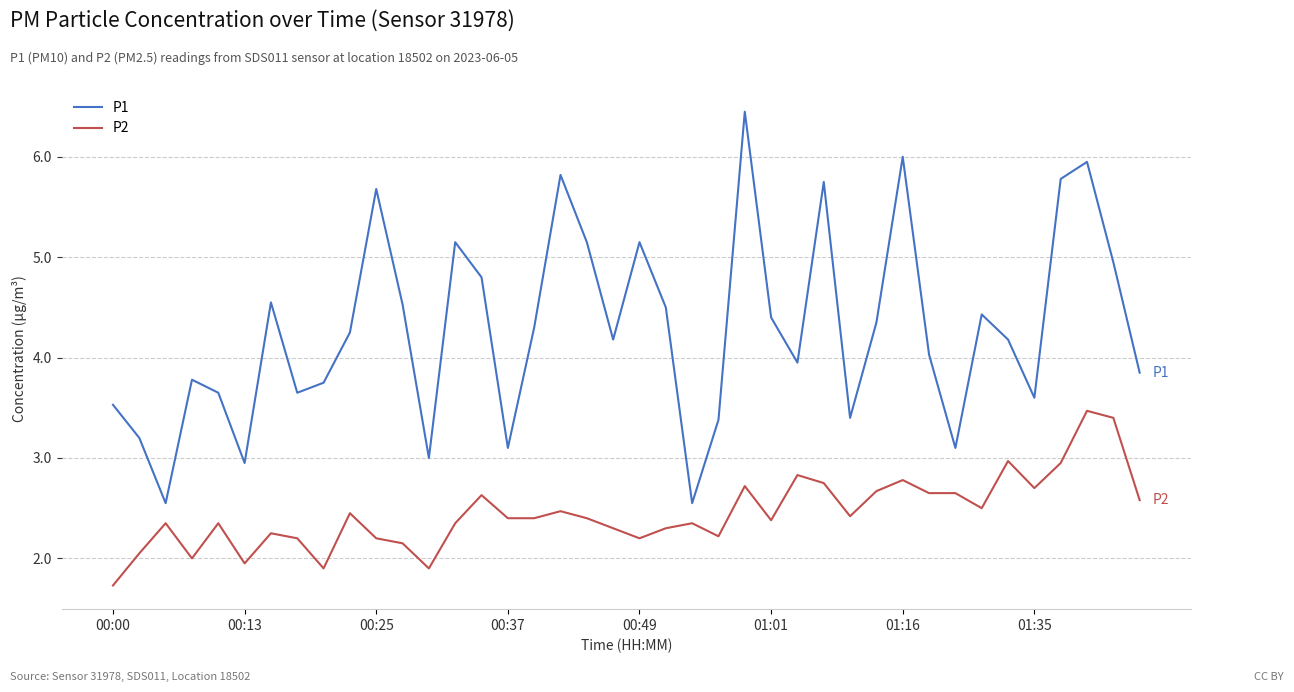

Rank the series by their average value, from highest to lowest.

P1, P2